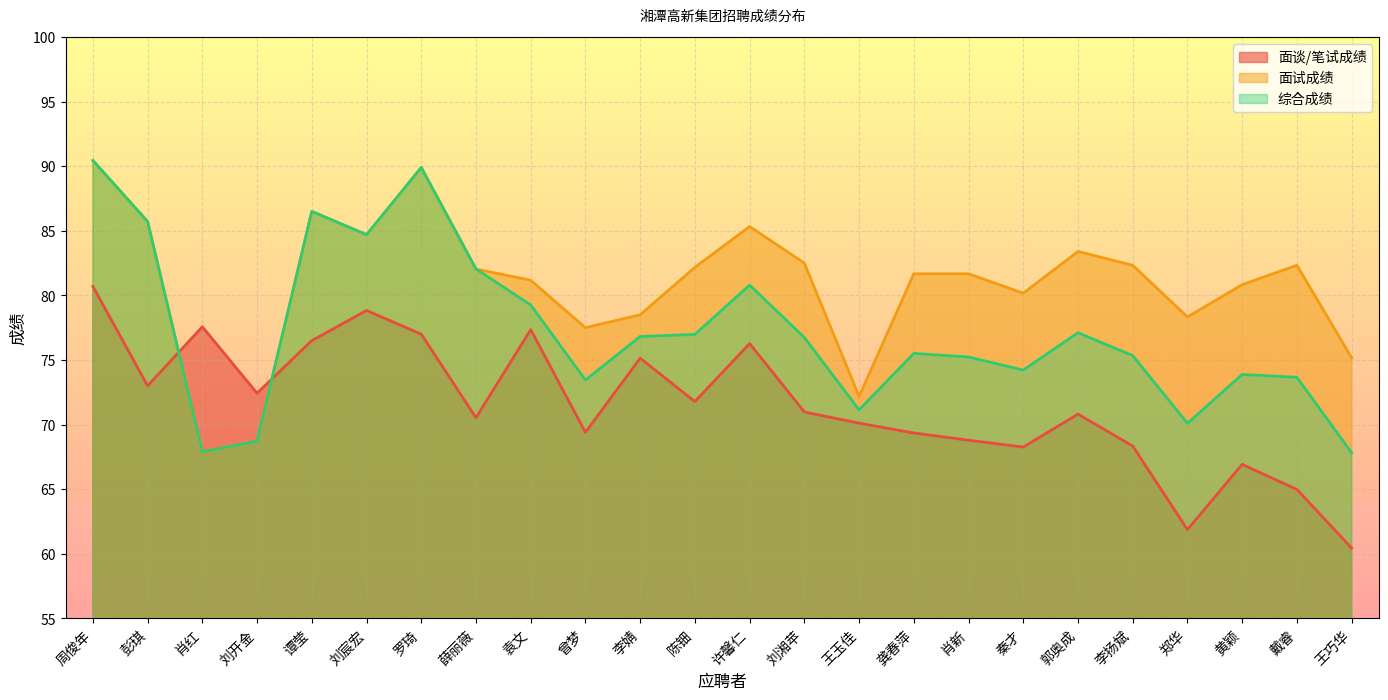

How many lines are shown in the chart?

3